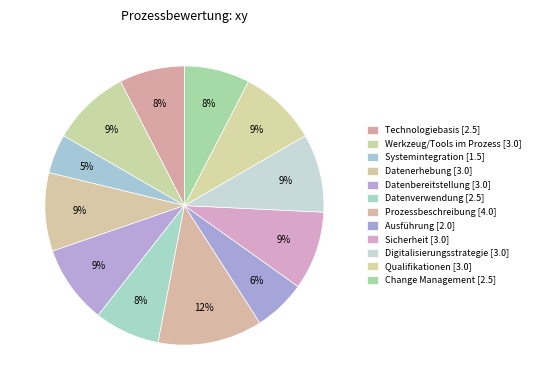

To the nearest percent, what is the combined percentage of Qualifikationen and Digitalisierungsstrategie?

18%